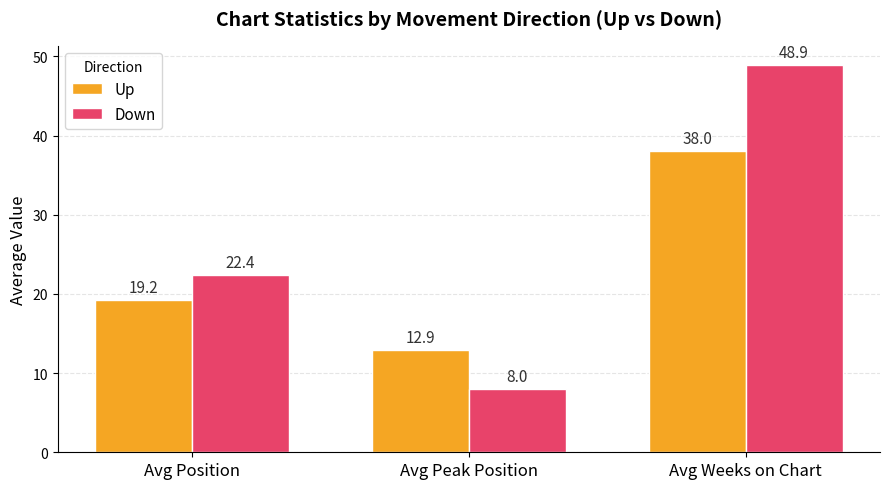

What is the difference between the highest and lowest values at Avg Peak Position?

4.9